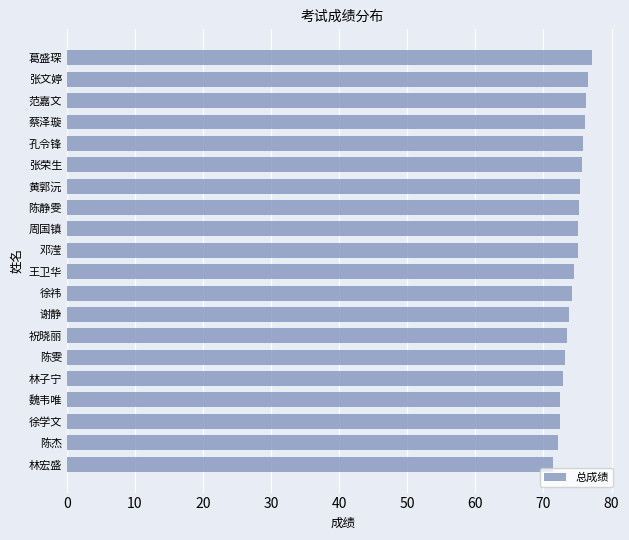

What is the maximum value shown in the chart?

77.2